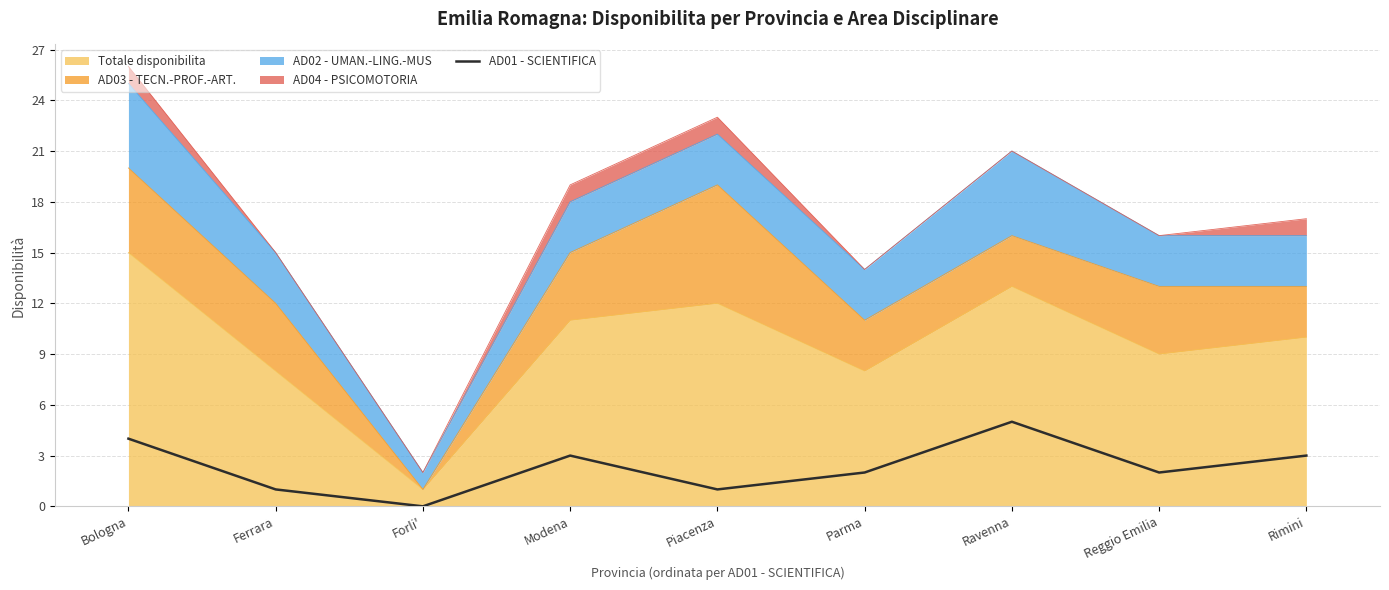

Rank the categories by value from lowest to highest.

Forli', Ferrara, Piacenza, Parma, Reggio Emilia, Modena, Rimini, Bologna, Ravenna